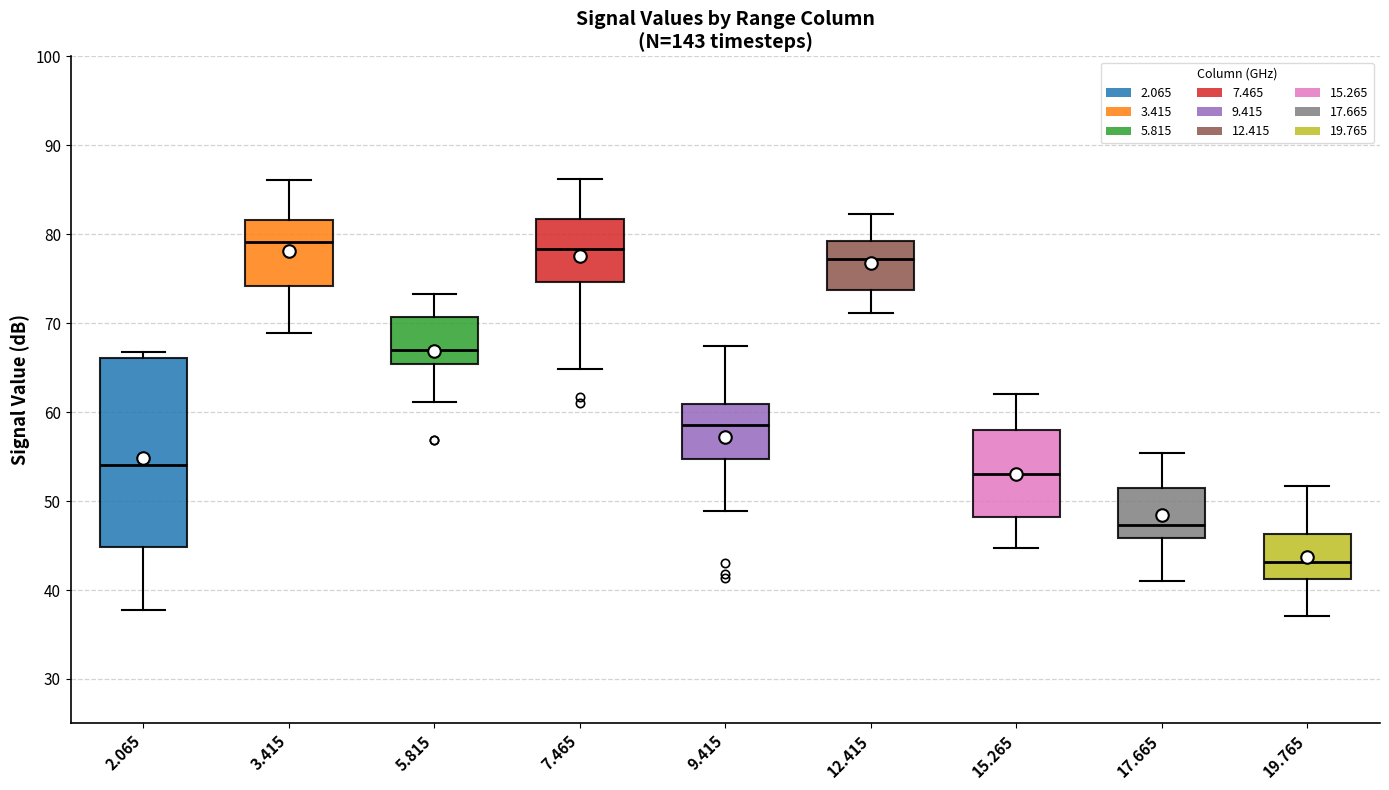

Where does the median line of the box at x = 3.415 sit on the y-axis? The values are not printed on the chart, so give them approximately, as read against the axis.

79